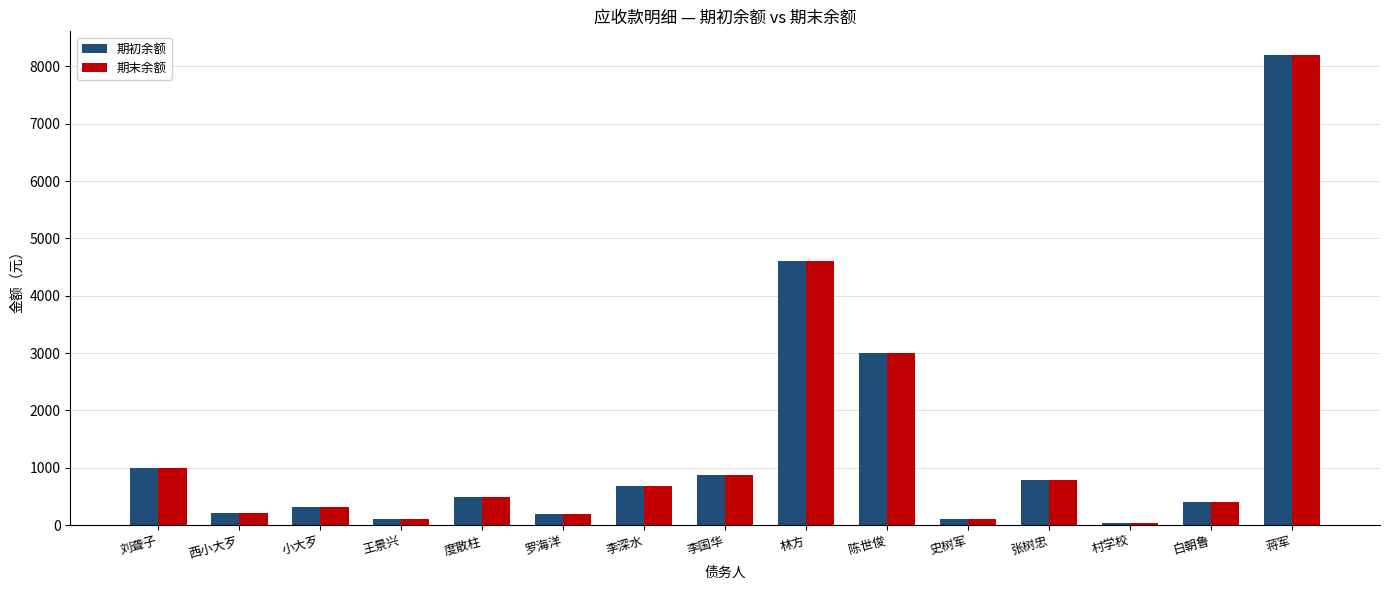

How many categories are shown in the chart?

15